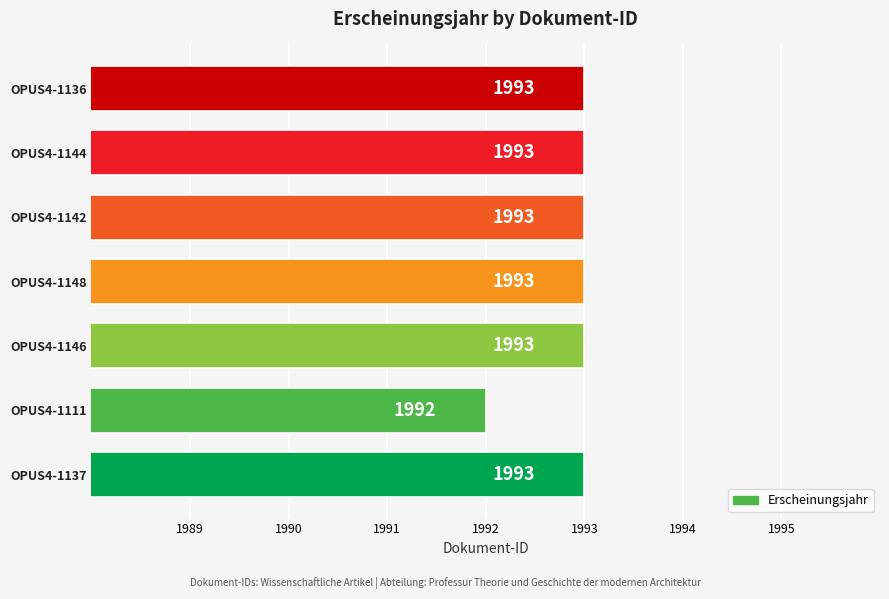

What is the change in value from OPUS4-1111 to OPUS4-1136?

+1